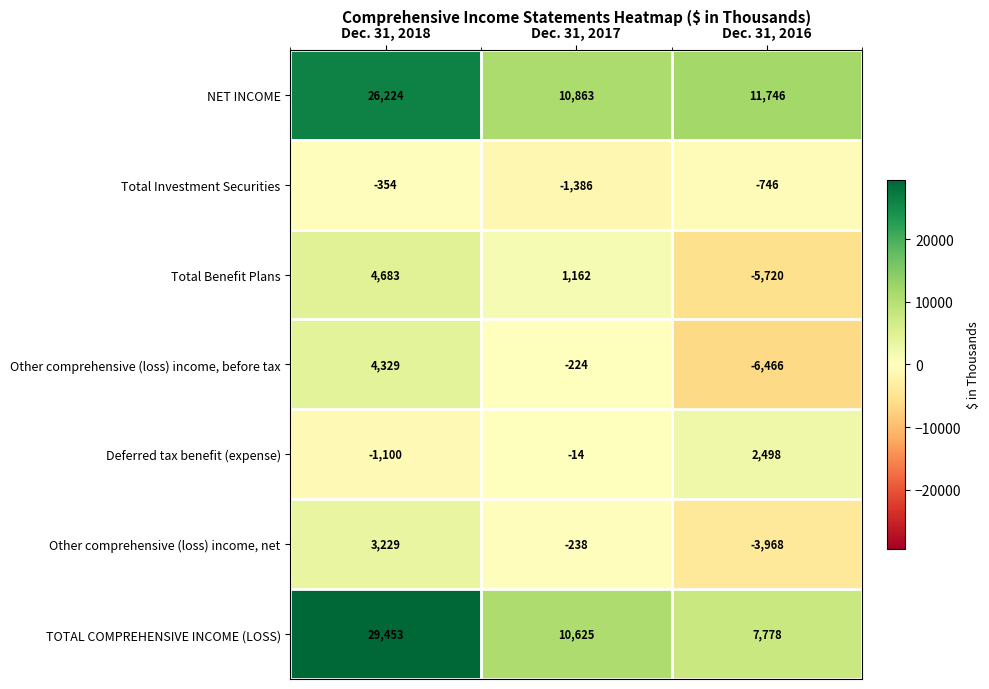

Which series has the largest range (max minus min)?

TOTAL COMPREHENSIVE INCOME (LOSS)